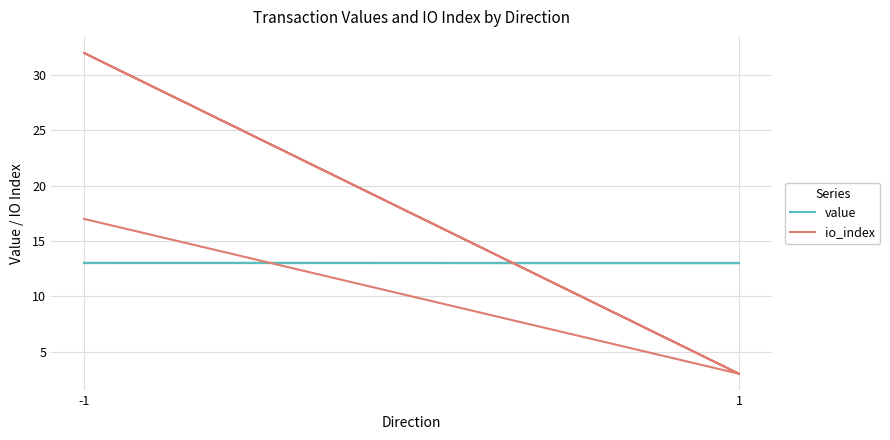

What is the sum of all value values?

52.0